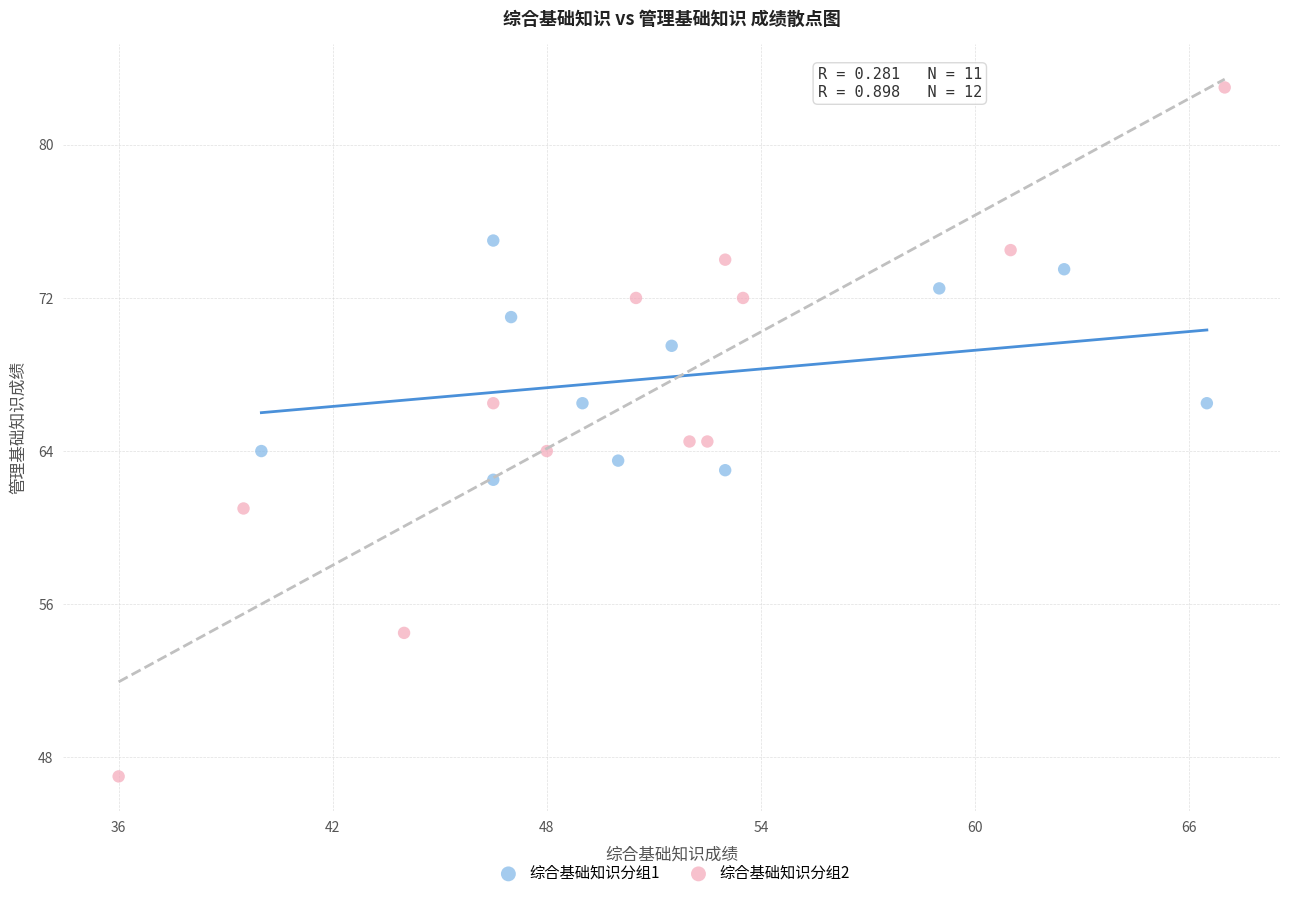

Which series reaches the minimum Y coordinate?

综合基础知识分组2